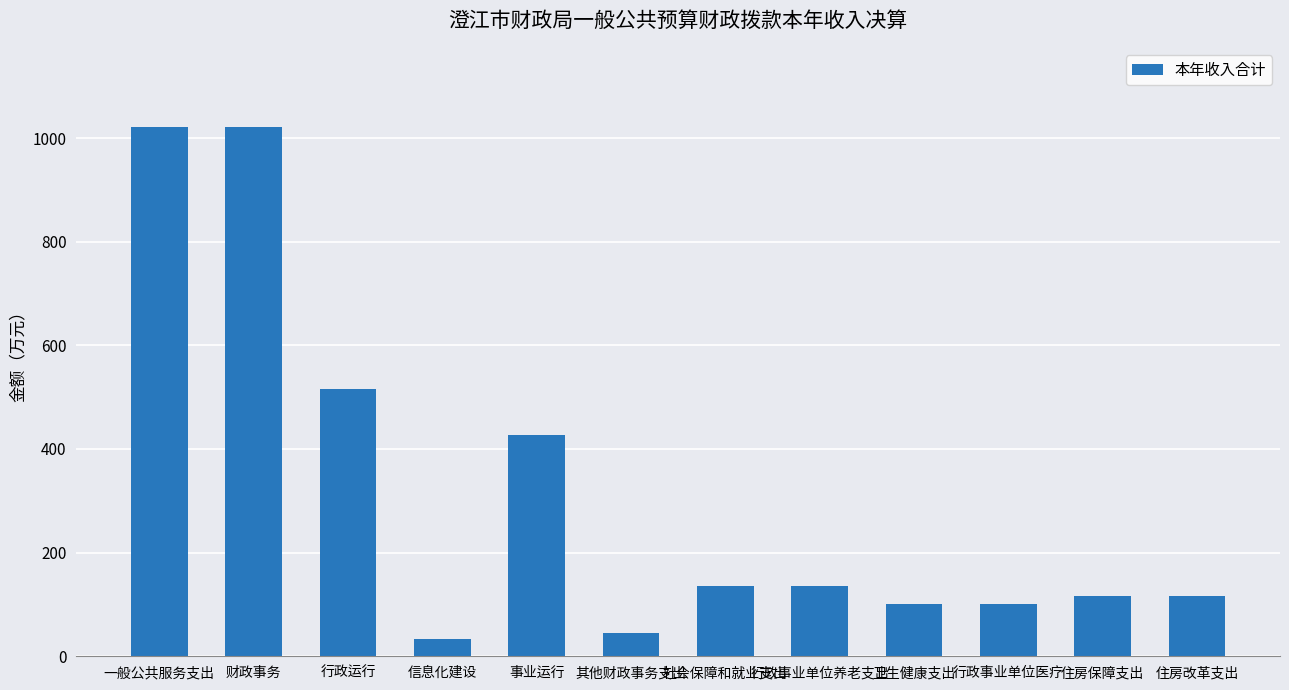

What is the sum of all values?

3767.3